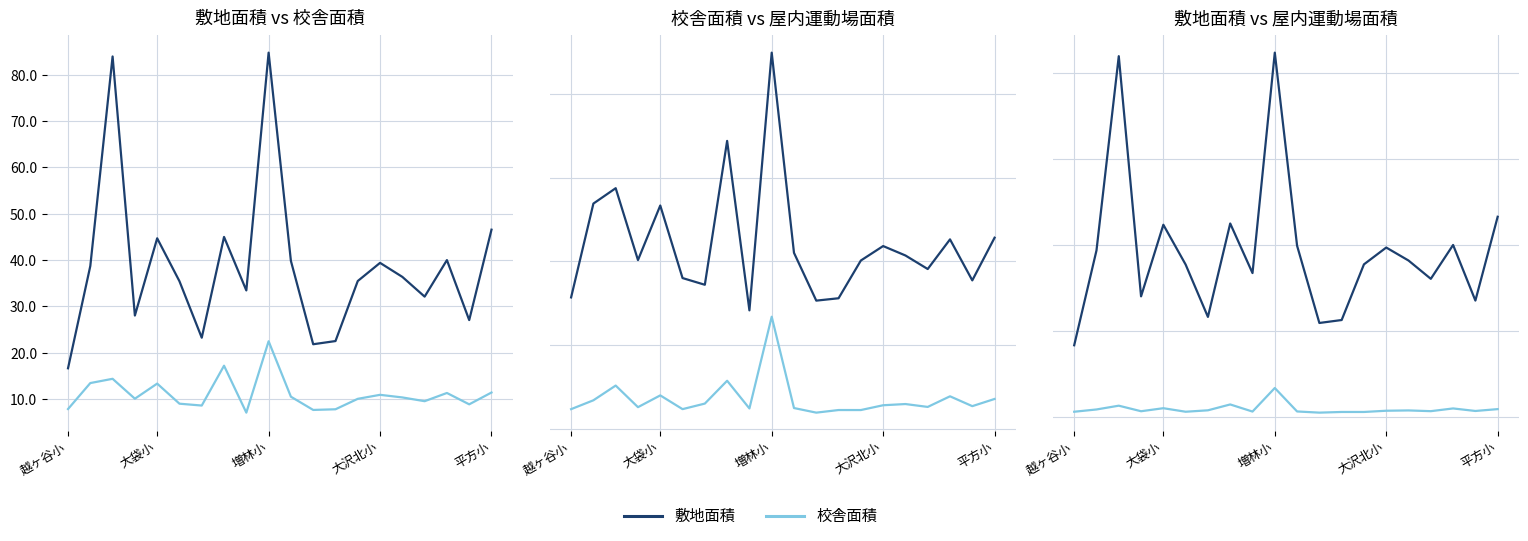

Between 8 and 18, which series saw the biggest shift?

敷地面積